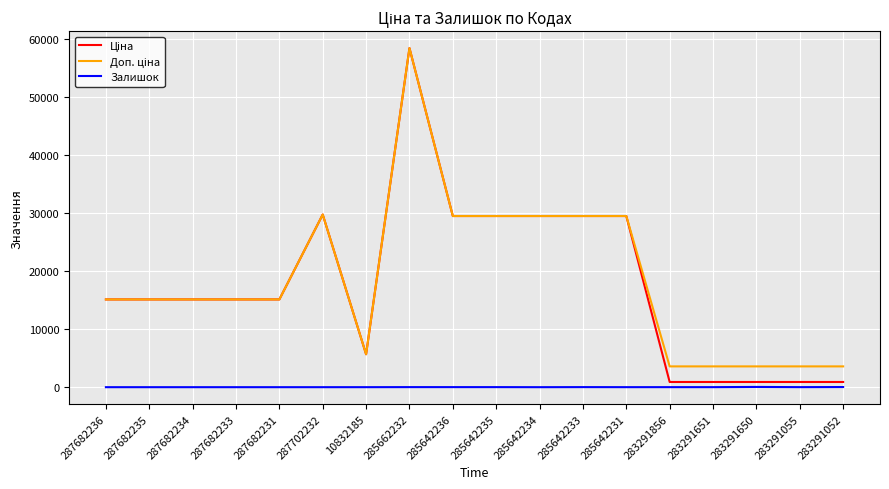

What is the spread (max minus min) of values at 287682231?

15120.0